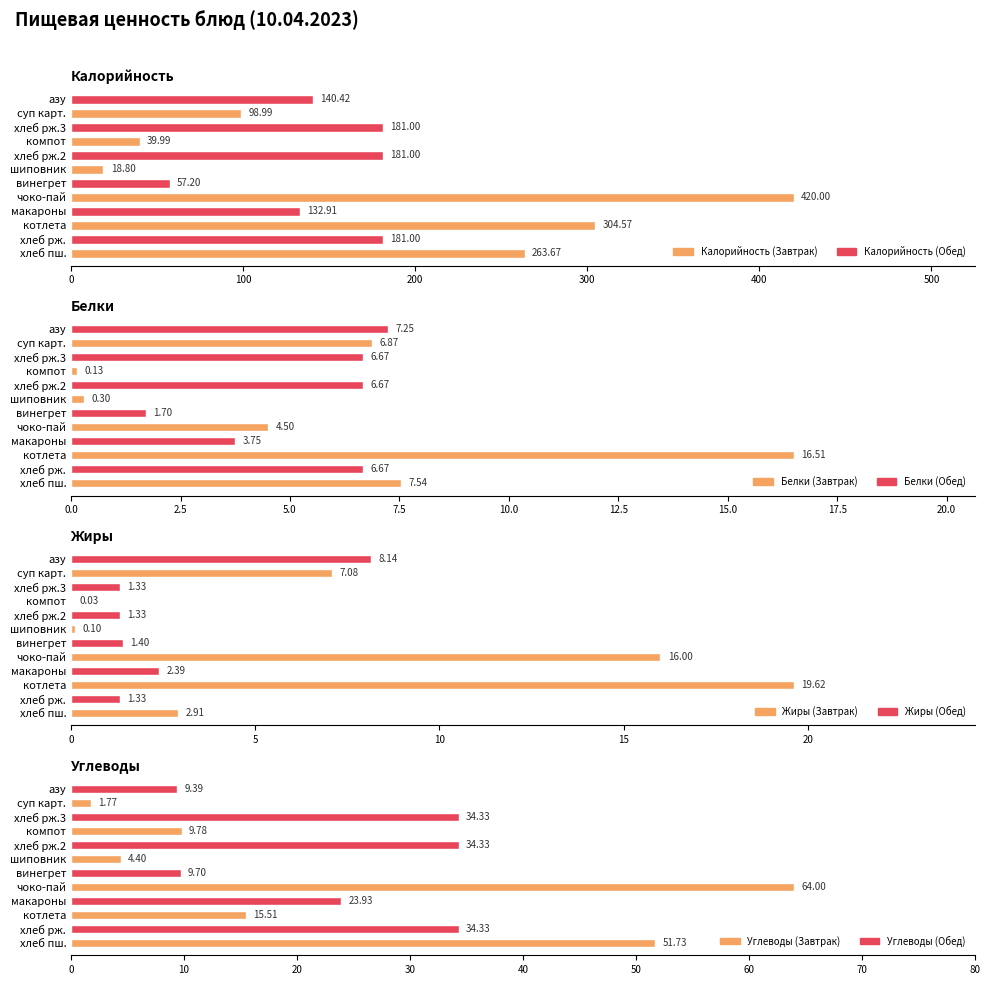

Rank the series at чоко-пай from lowest to highest value.

Белки, Жиры, Углеводы, Калорийность